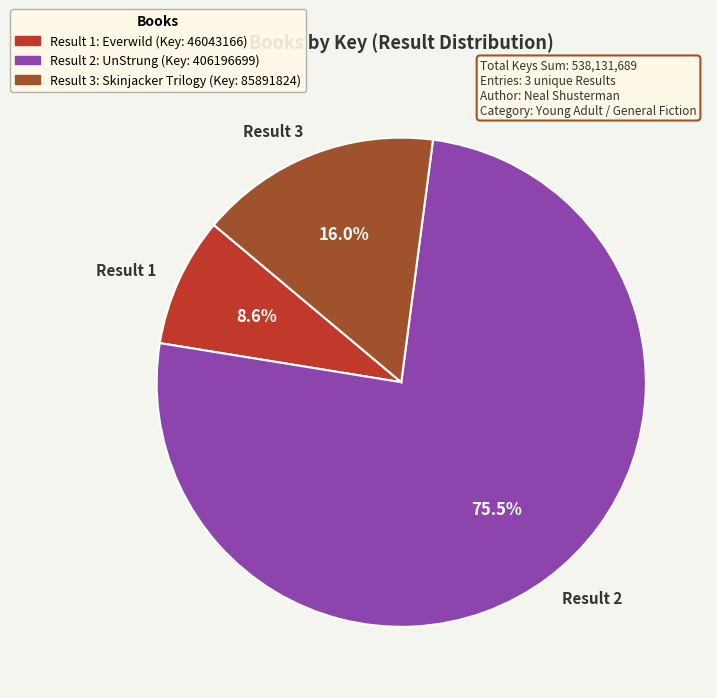

How many slices are in this pie chart?

3